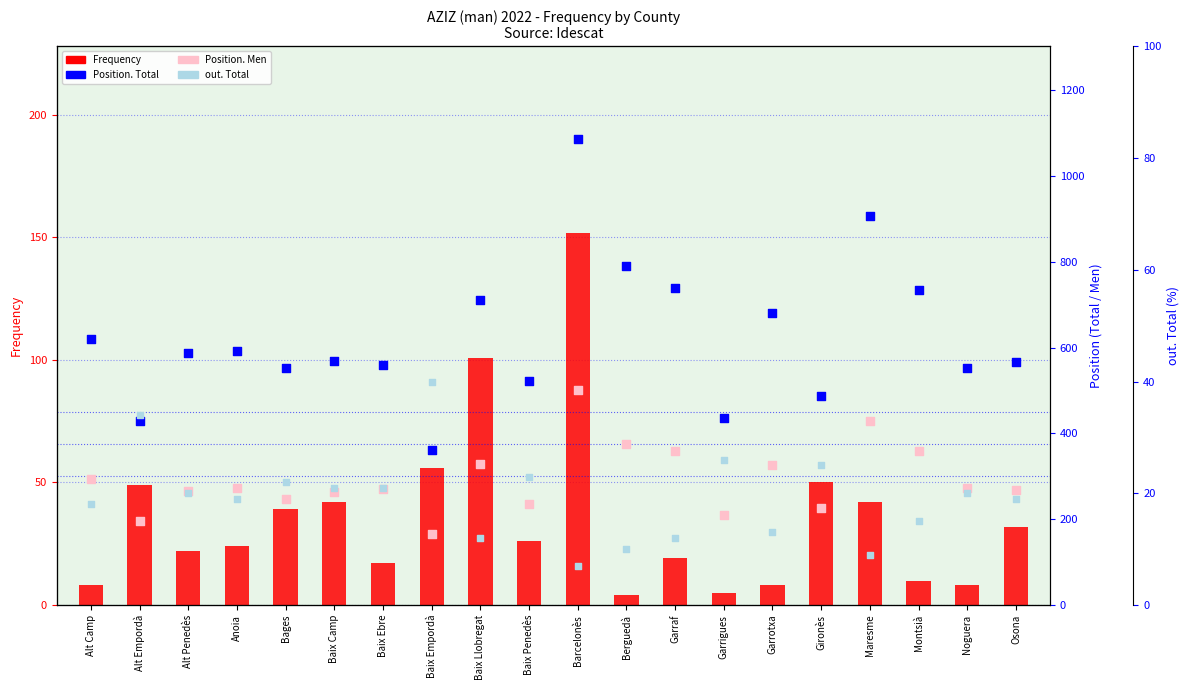

What are all the series names shown in the legend?

Frequency, Position. Total, Position. Men, out. Total